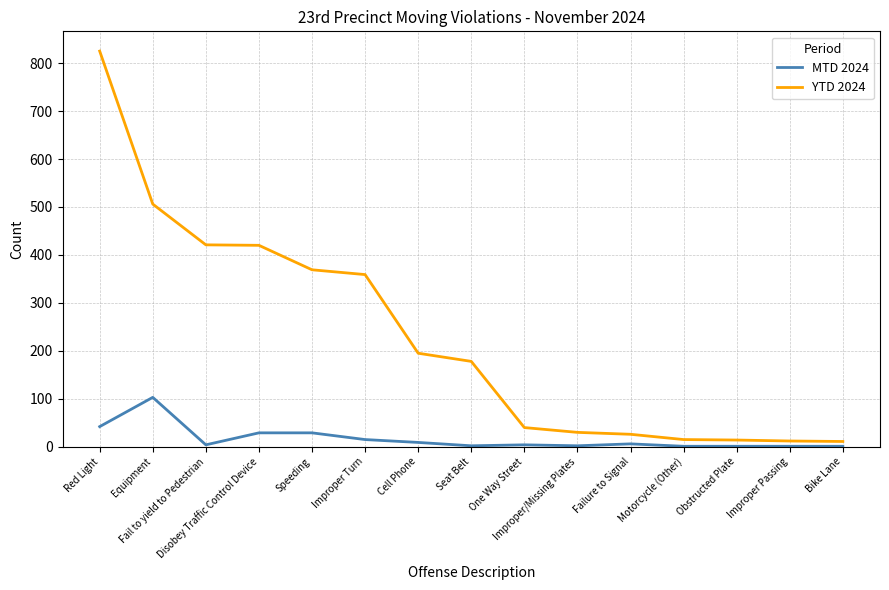

Rank the series by their average value, from highest to lowest.

YTD 2024, MTD 2024